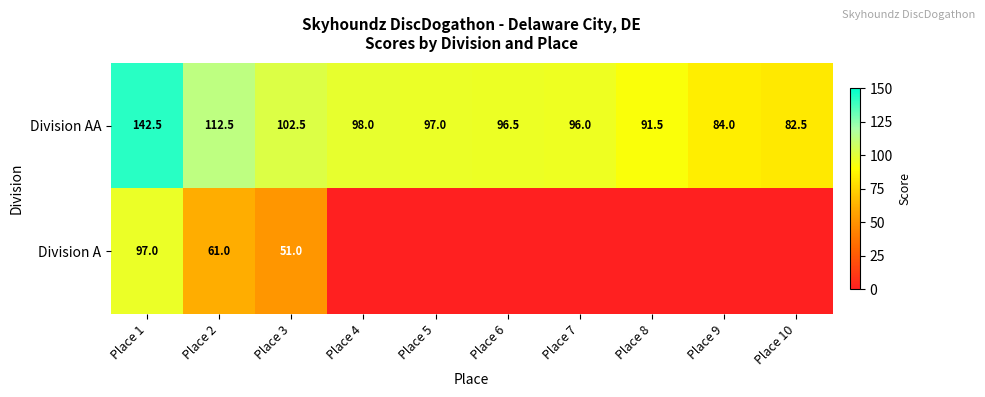

At which label does Division AA reach its peak?

Place 1